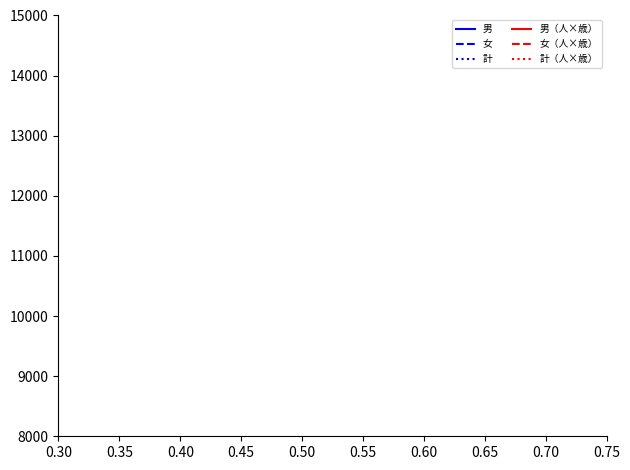

Does the chart display data point markers on the line(s)?

No